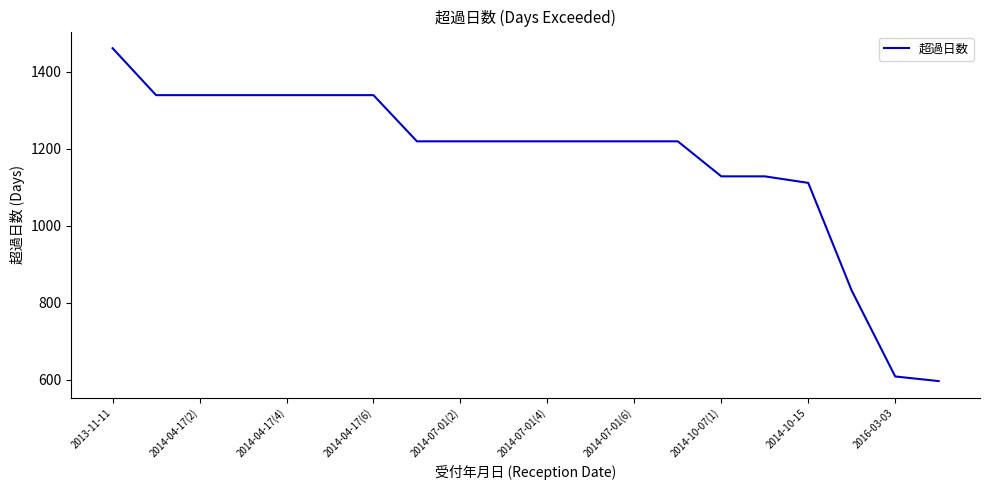

What is the maximum value shown in the chart?

1461